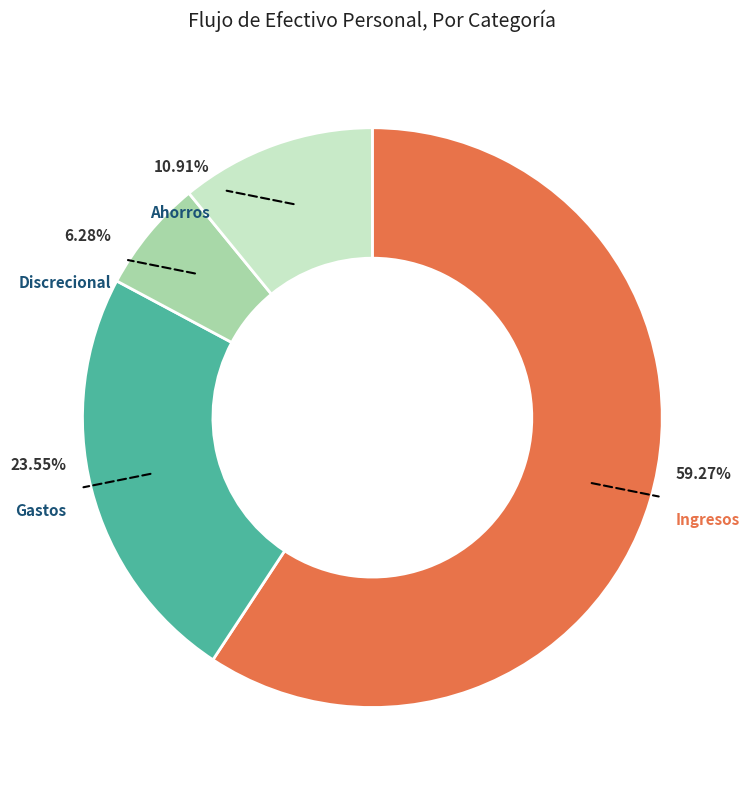

To the nearest percent, what is the average slice percentage?

25%